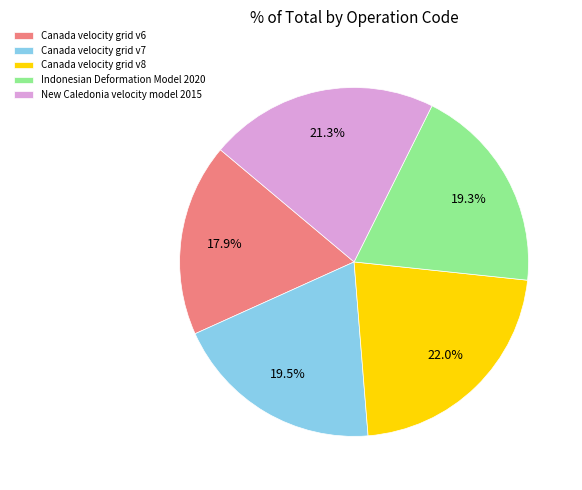

To the nearest percent, what is the combined percentage of Indonesian Deformation Model 2020 and New Caledonia velocity model 2015?

41%